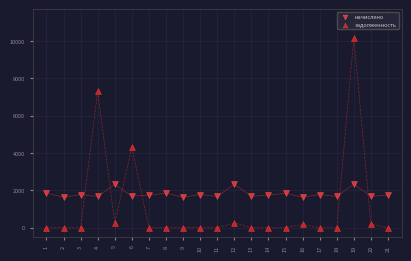

Which series reaches the maximum Y coordinate?

задолженность